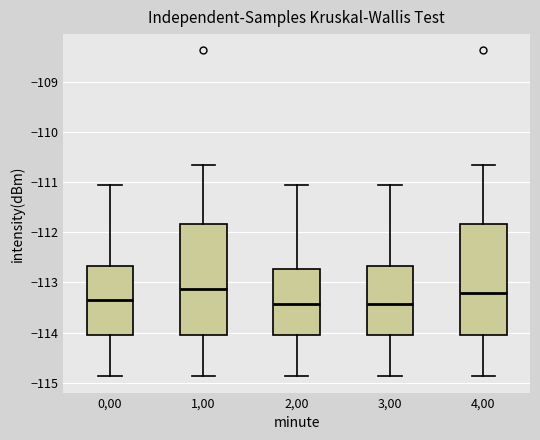

Where is the upper edge of the box at x = 2,00 on the y-axis? The values are not printed on the chart, so give them approximately, as read against the axis.

-112.7